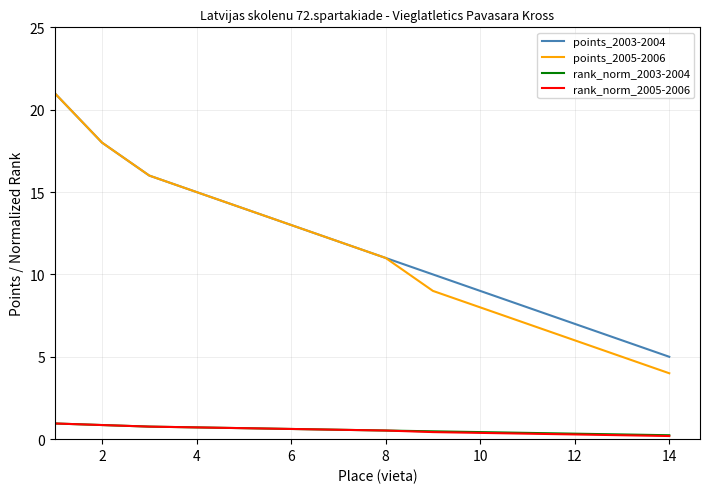

True or false: rank_norm_2005-2006 and points_2005-2006 cross at least once.

False